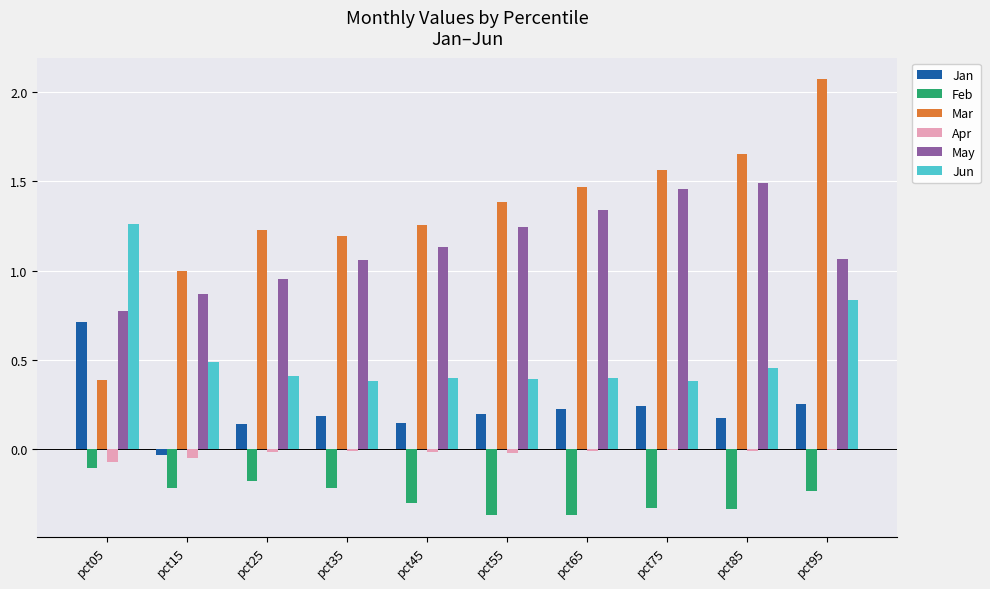

True or false: May has a value of 1.2 at pct55.

True